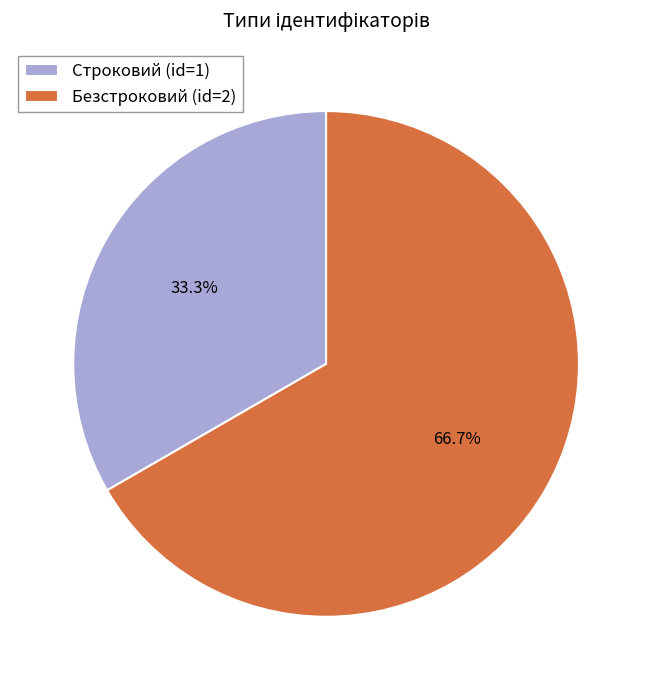

How many slices are in this pie chart?

2